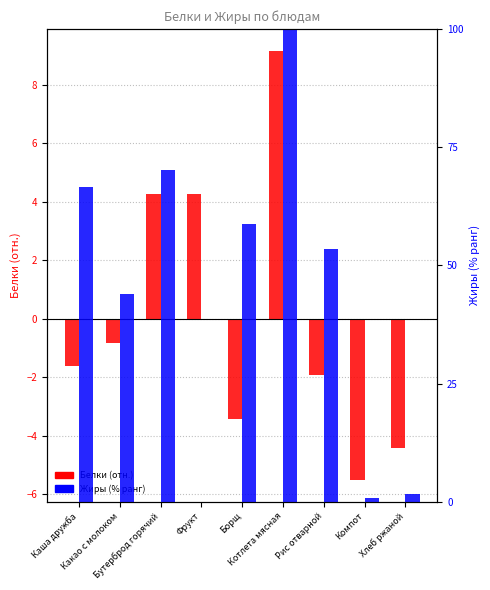

Are the bars grouped side by side (vs. stacked)?

Yes